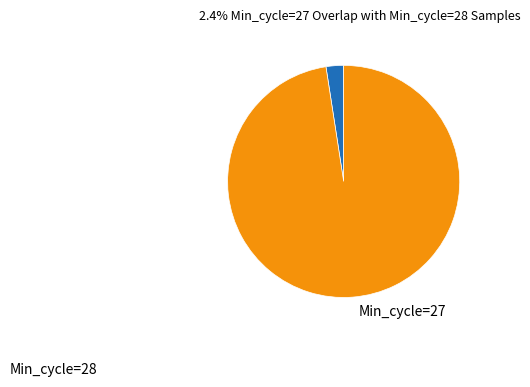

What is the largest slice in the pie chart?

28